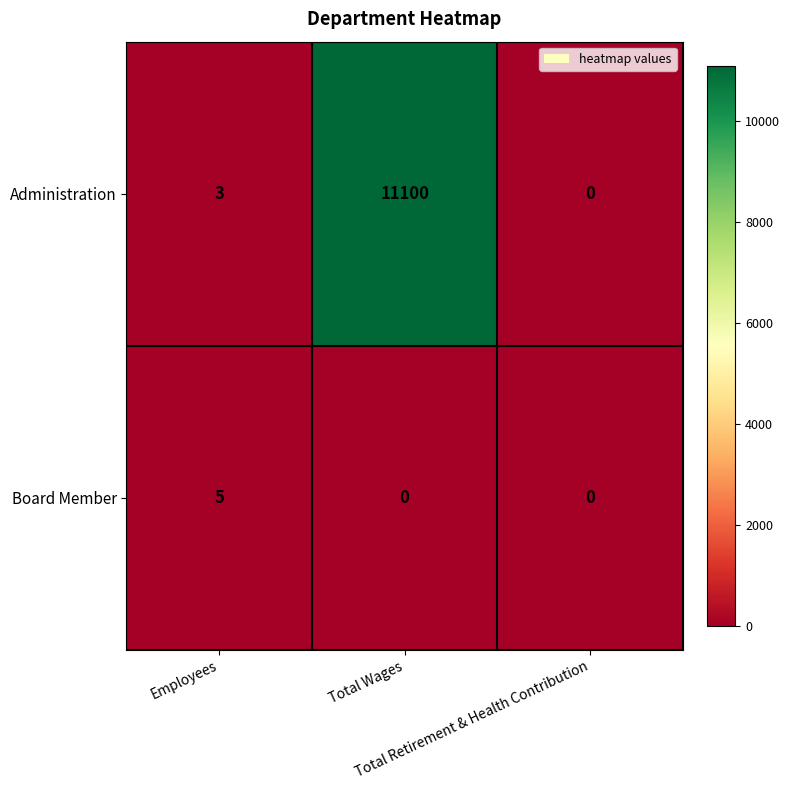

What is the difference between the highest and lowest values at Total Wages?

11100